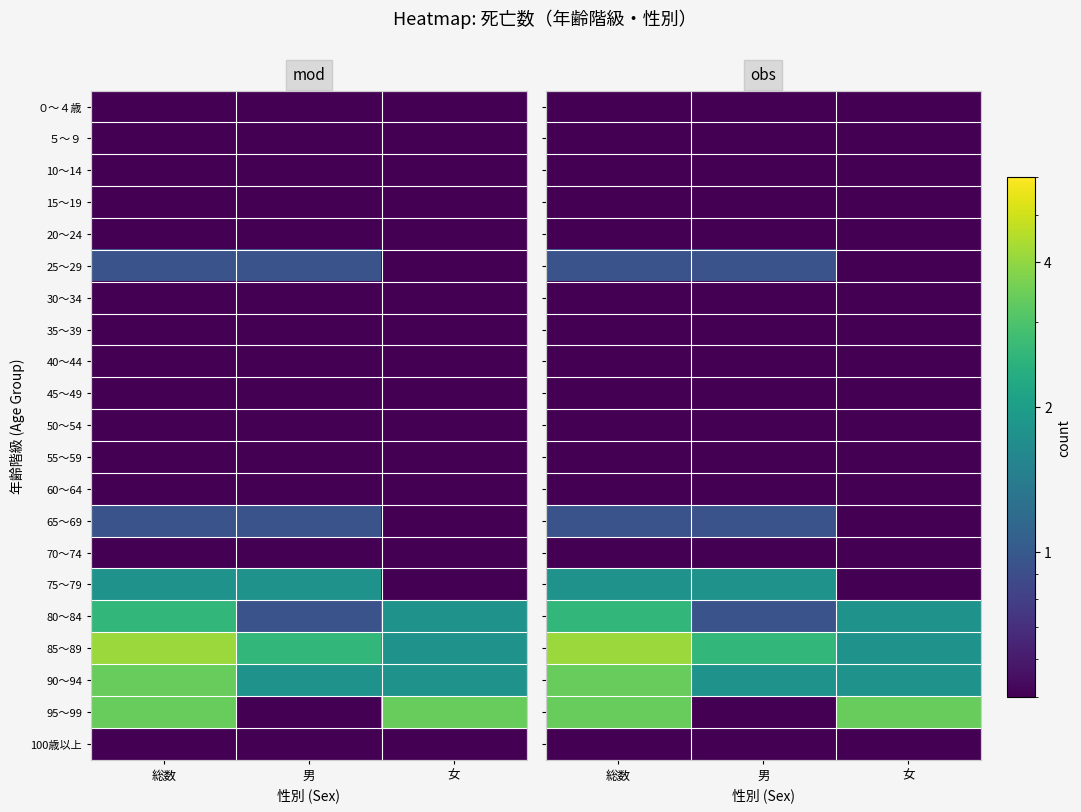

At which category is the sum across all series the highest?

総数